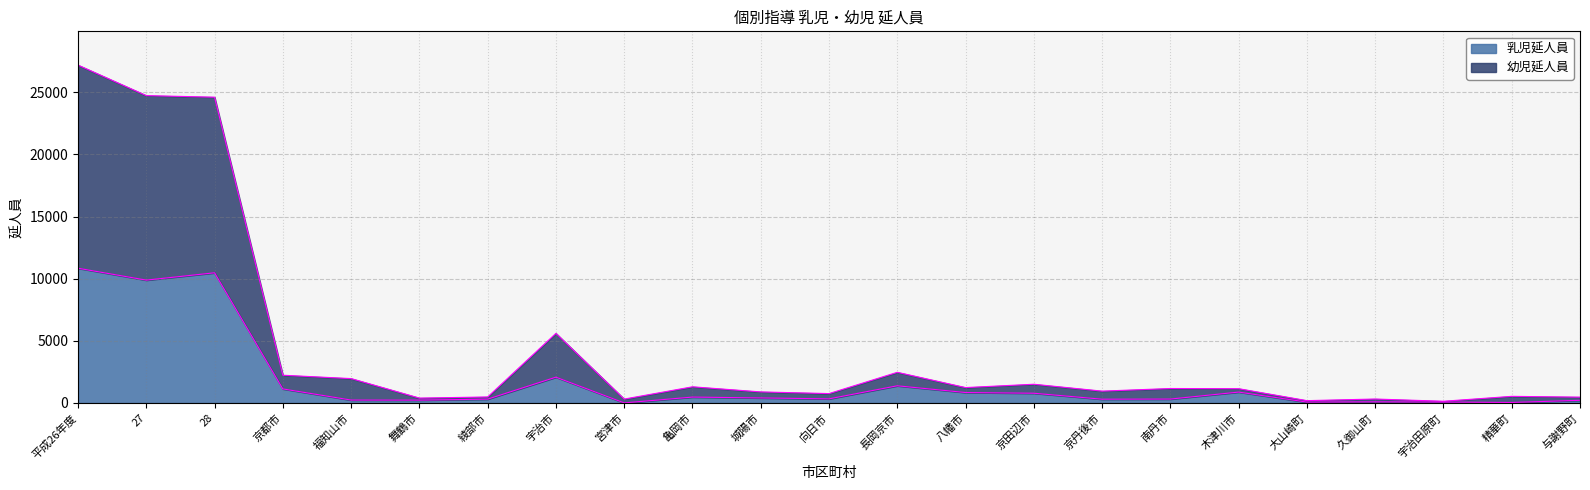

What is the value of the 乳児延人員 point at the 7th from the left?

308